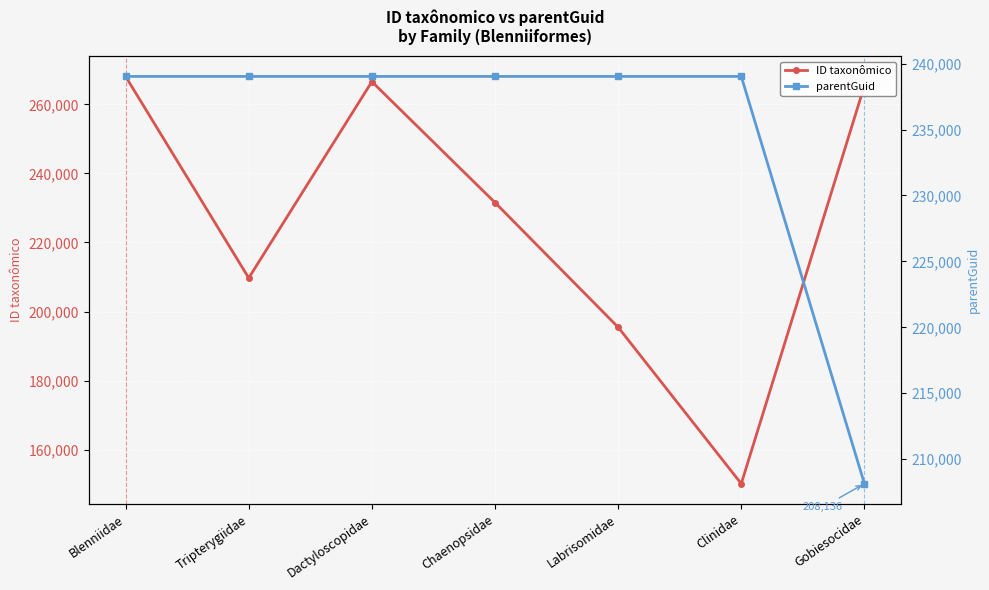

True or false: parentGuid has a value of 239033 at Clinidae.

True